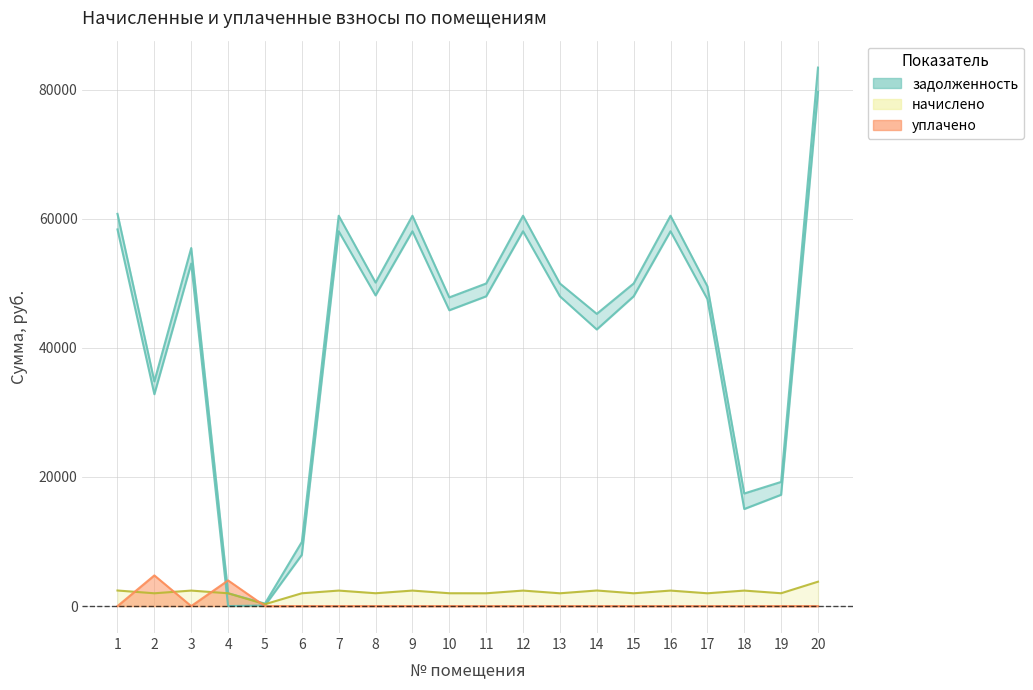

Reading left to right, transcribe all the data shown in this chart.

задолженность: 58342.0	32819.9	53059.5	1.5	97.5	7948.2	58059.5	48123.8	58059.5	45823.8	47982.6	58059.5	47982.6	42849.6	47982.6	58059.5	47552.9	15037.5	17243.1	79629.5
начислено: 2416.1	1987.0	2404.3	1987.0	292.5	1987.0	2404.3	1992.9	2404.3	1992.9	1987.0	2404.3	1987.0	2416.7	1987.0	2404.3	1987.0	2404.3	1992.9	3781.1
уплачено: 0.0	4753.0	0.0	3974.1	0.0	0.0	0.0	0.0	0.0	0.0	0.0	0.0	0.0	0.0	0.0	0.0	0.0	0.0	0.0	0.0